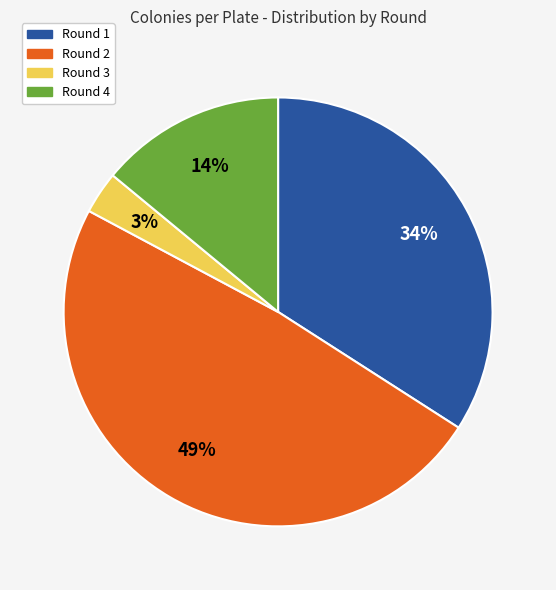

The Round 2 slice represents 39% of the pie. True or false?

False